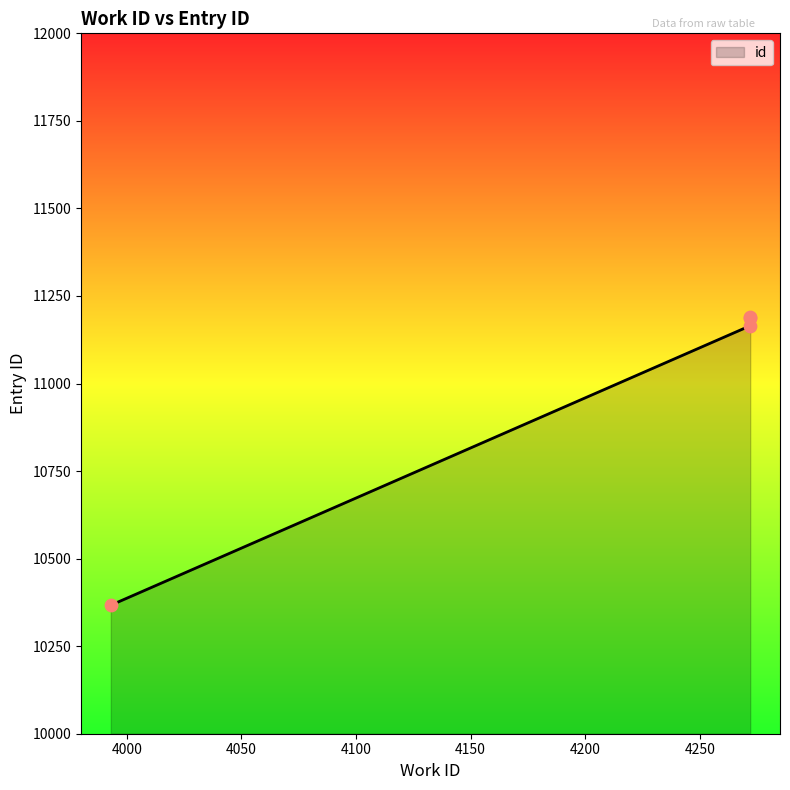

Between 4272 and 4272, which is larger?

4272